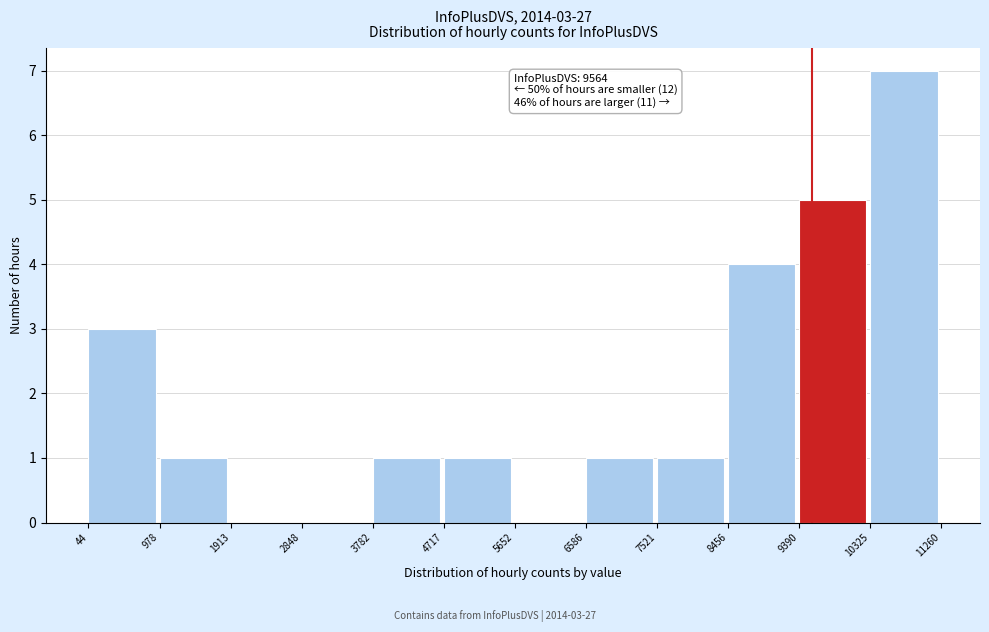

Over which range of the x-axis is the bar tallest?

10325 to 11260